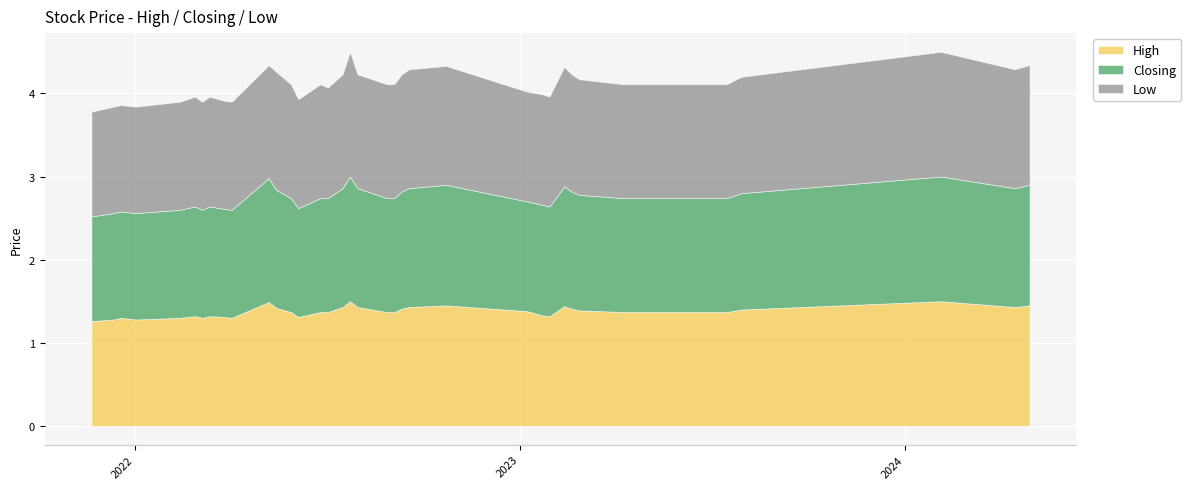

At how many categories does at least one series exceed 1?

40